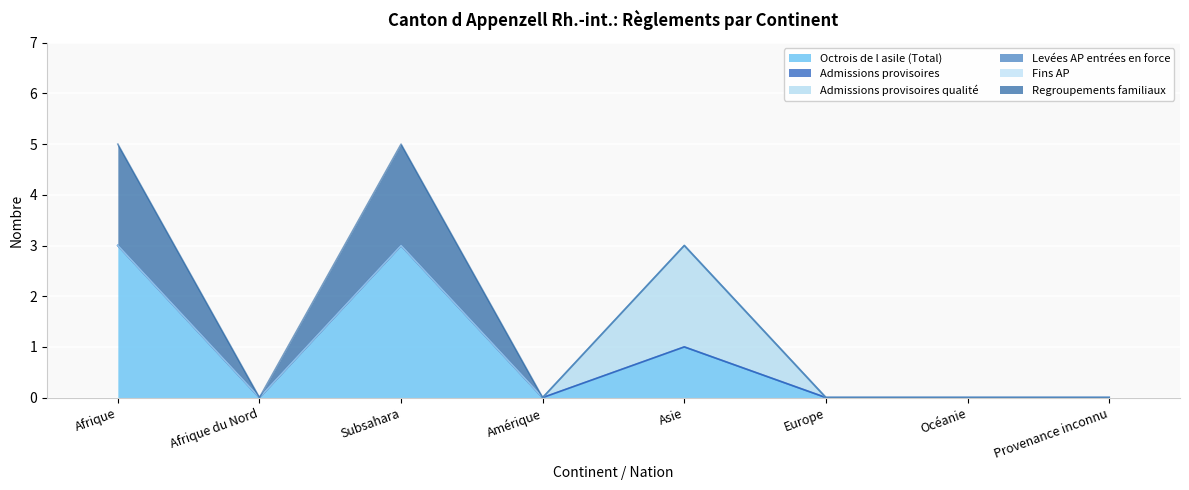

Rank the series by their maximum value, from lowest to highest.

Admissions provisoires, Levées AP entrées en force, Fins AP, Admissions provisoires qualité, Regroupements familiaux, Octrois de l asile (Total)